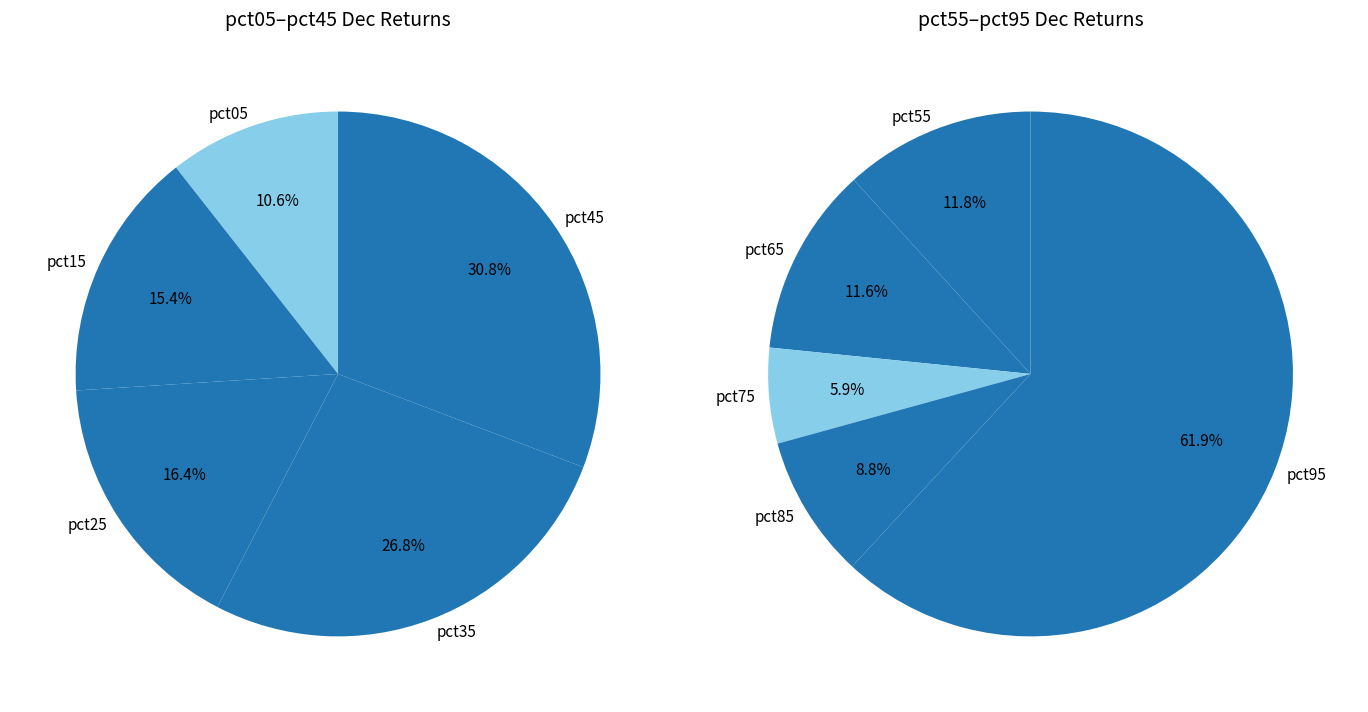

What is the largest slice in the pie chart?

pct95